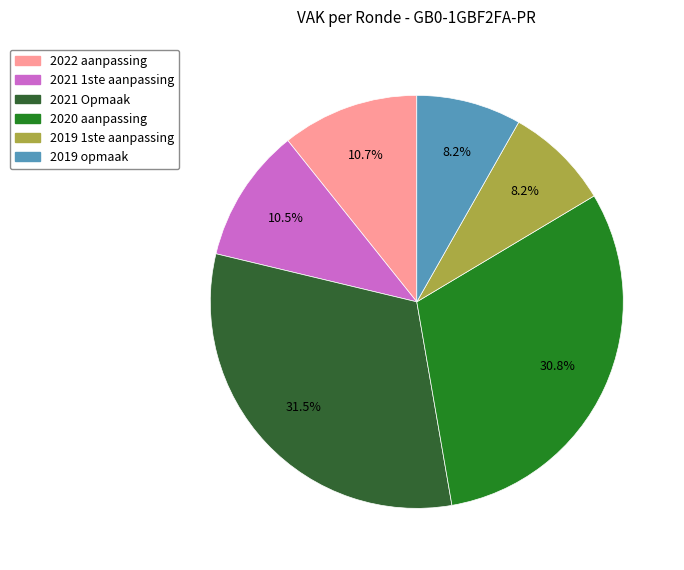

Count the number of slices in the pie.

6